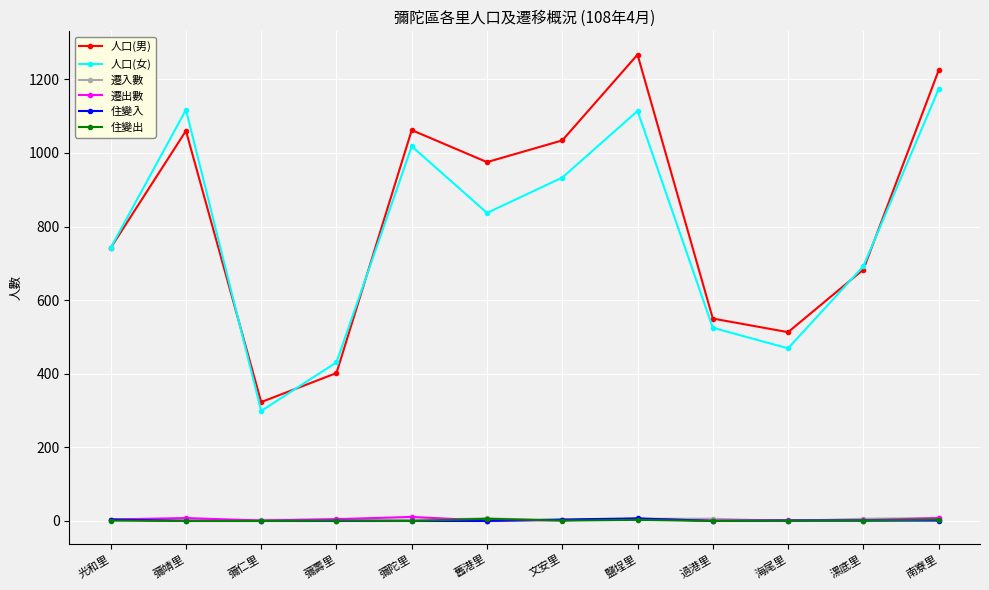

What is the total value across all series at 過港里?

1082